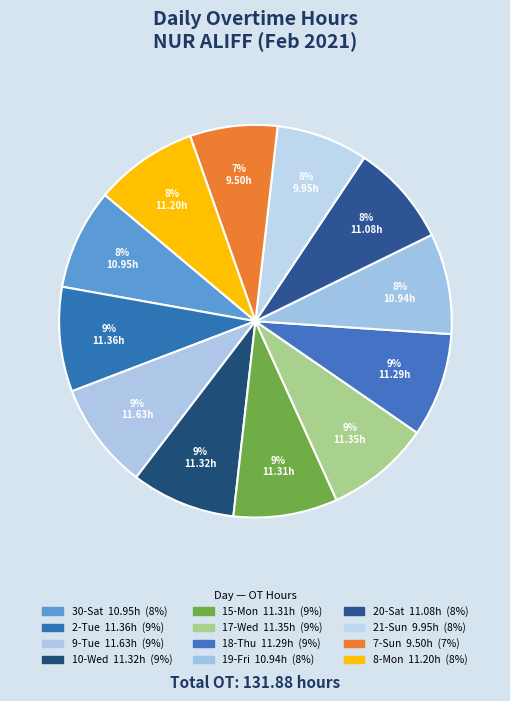

How much of the chart is everything except 20-Sat?

91.6%